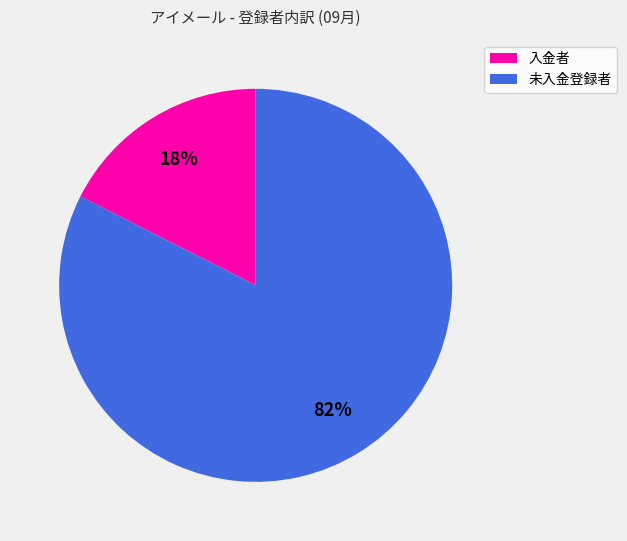

To the nearest percent, what is the combined percentage of 未入金登録者 and 入金者?

100%